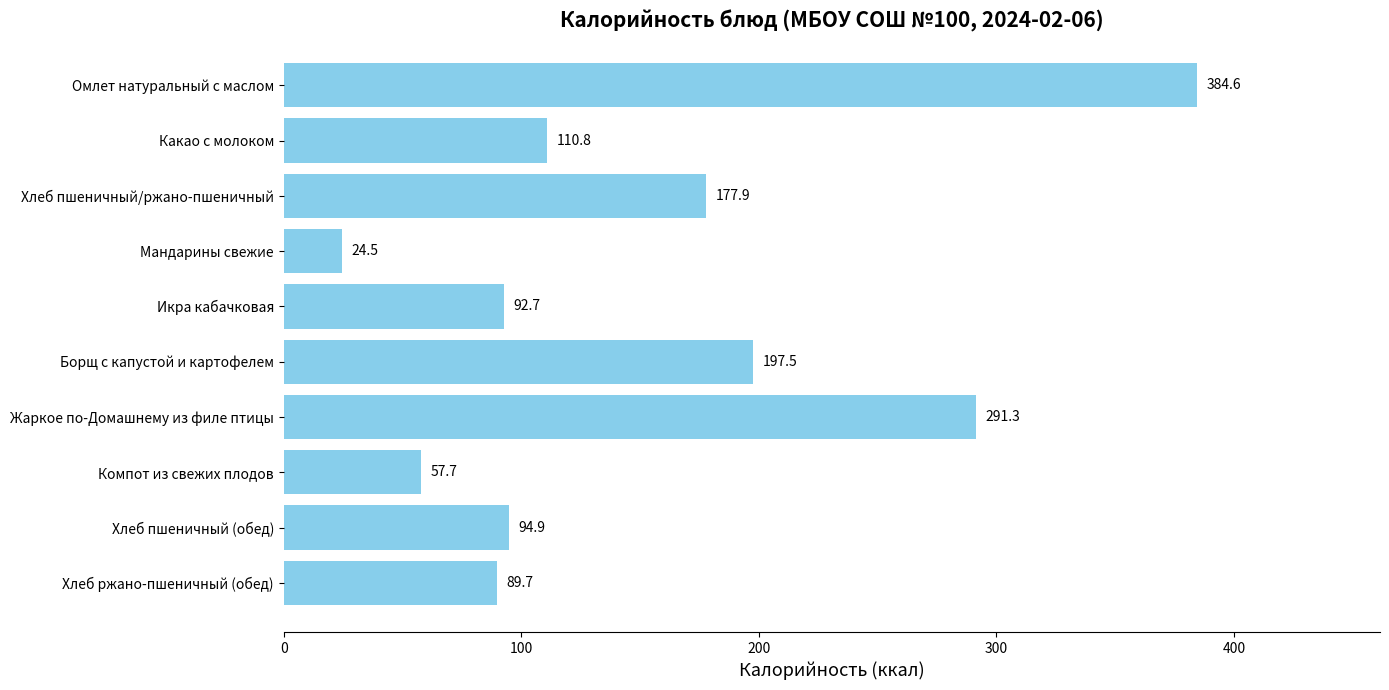

What is the minimum value shown in the chart?

24.5